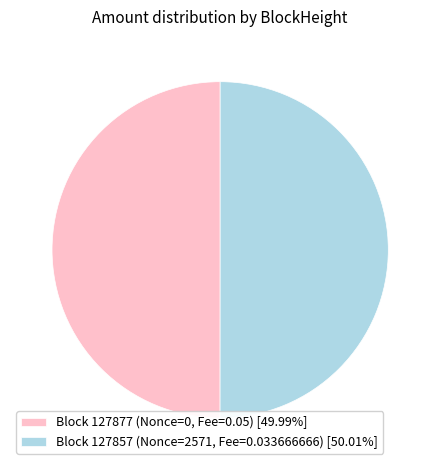

Is the sum of Block 127857 (Nonce=2571, Fee=0.033666666) [50.01%] and Block 127877 (Nonce=0, Fee=0.05) [49.99%] greater than half?

Yes